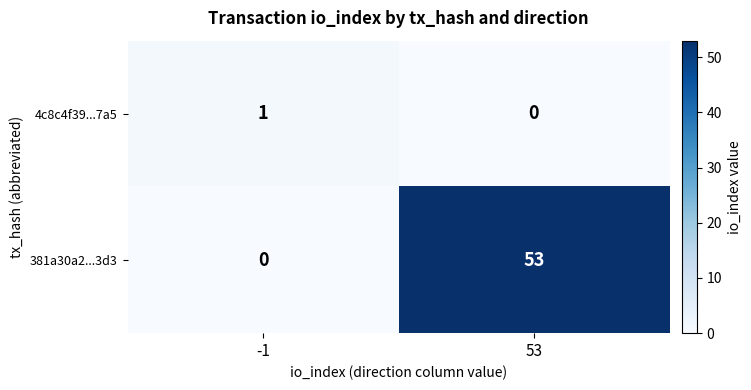

What is the total value across all series at 53?

53